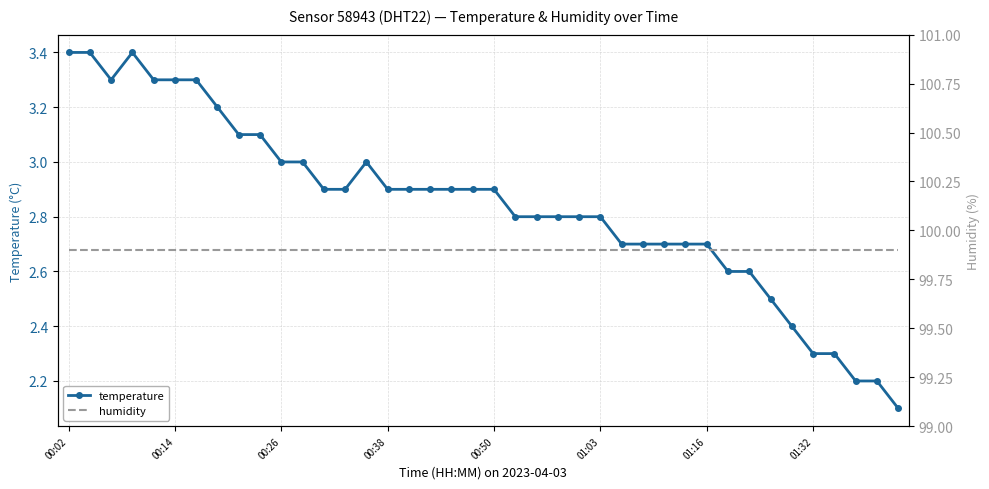

True or false: temperature has a value of 1.5 at 18.

False